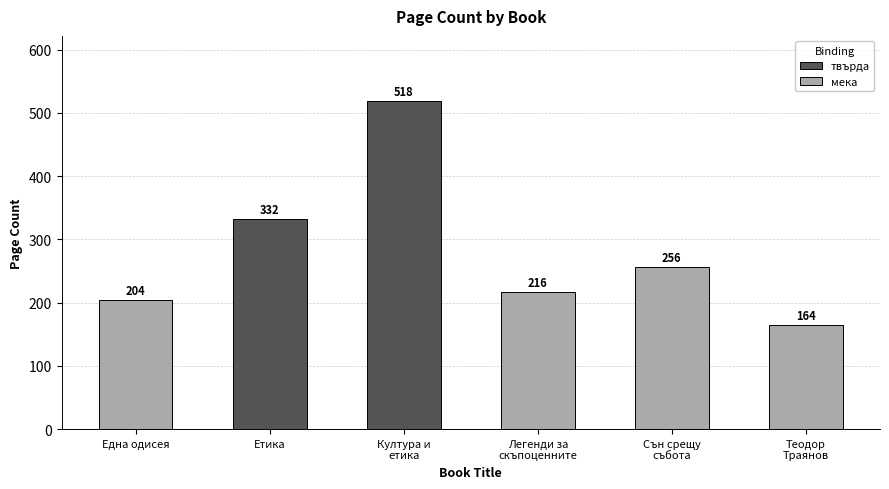

What is the greatest value displayed?

518